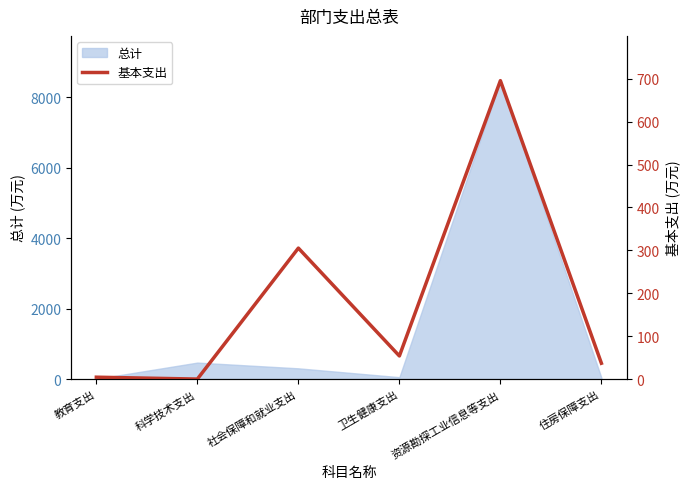

How many values are below 53?

3